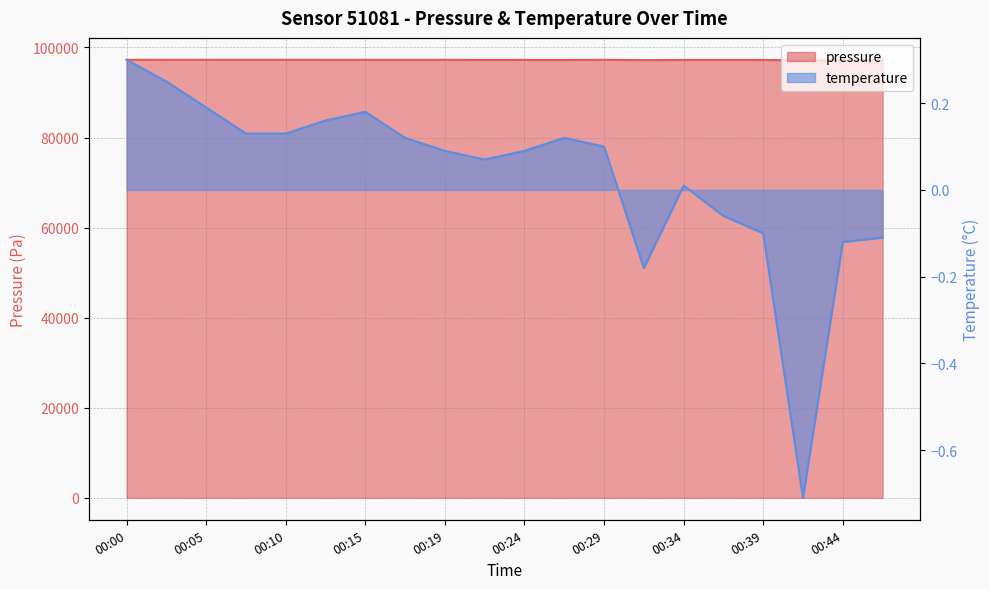

True or false: pressure and temperature intersect in this chart.

False